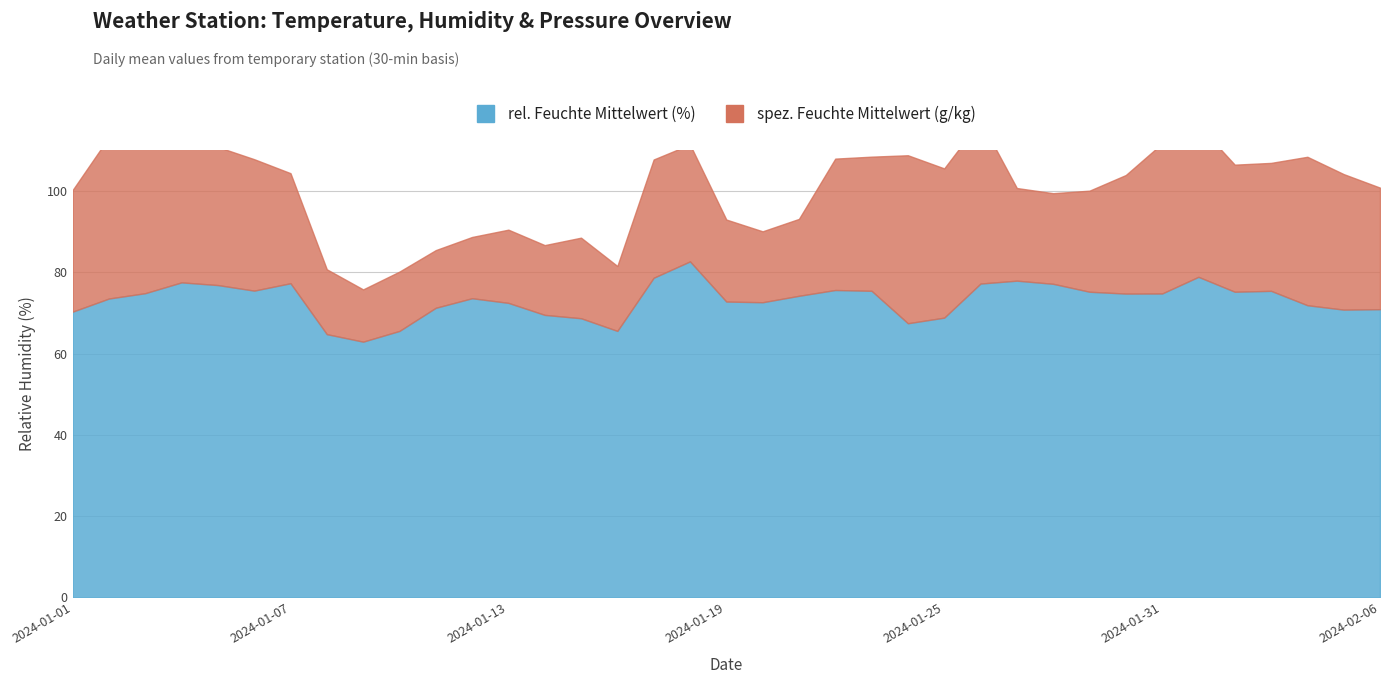

Reading right to left, list all the values displayed in this chart.

spez. Feuchte Mittelwert (g/kg): 4.1	4.6	5.0	4.3	4.3	5.1	5.1	4.0	3.4	3.1	3.1	5.5	5.0	5.7	4.5	4.4	2.6	2.4	2.8	4.0	4.0	2.2	2.7	2.4	2.5	2.1	2.0	2.0	1.8	2.2	3.7	4.4	4.7	4.9	5.6	5.5	4.1
rel. Feuchte Mittelwert (%): 70.9	70.8	71.9	75.4	75.2	78.9	74.8	74.8	75.2	77.2	77.9	77.2	68.8	67.5	75.5	75.7	74.2	72.6	72.8	82.7	78.7	65.6	68.7	69.5	72.5	73.6	71.3	65.6	62.9	64.8	77.3	75.5	76.9	77.5	74.9	73.6	70.3